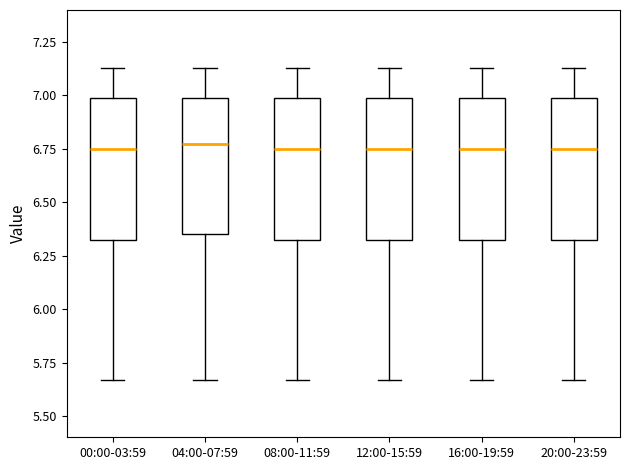

Reading left to right, read every box against the y-axis: the position of its median line, the range the box covers, and the ends of its whiskers. The values are not printed on the chart, so give them approximately, as read against the axis.

00:00-03:59: median 6.75, box 6.35 to 7.00, whiskers 5.65 to 7.15
04:00-07:59: median 6.80, box 6.35 to 7.00, whiskers 5.65 to 7.15
08:00-11:59: median 6.75, box 6.35 to 7.00, whiskers 5.65 to 7.15
12:00-15:59: median 6.75, box 6.35 to 7.00, whiskers 5.65 to 7.15
16:00-19:59: median 6.75, box 6.35 to 7.00, whiskers 5.65 to 7.15
20:00-23:59: median 6.75, box 6.35 to 7.00, whiskers 5.65 to 7.15